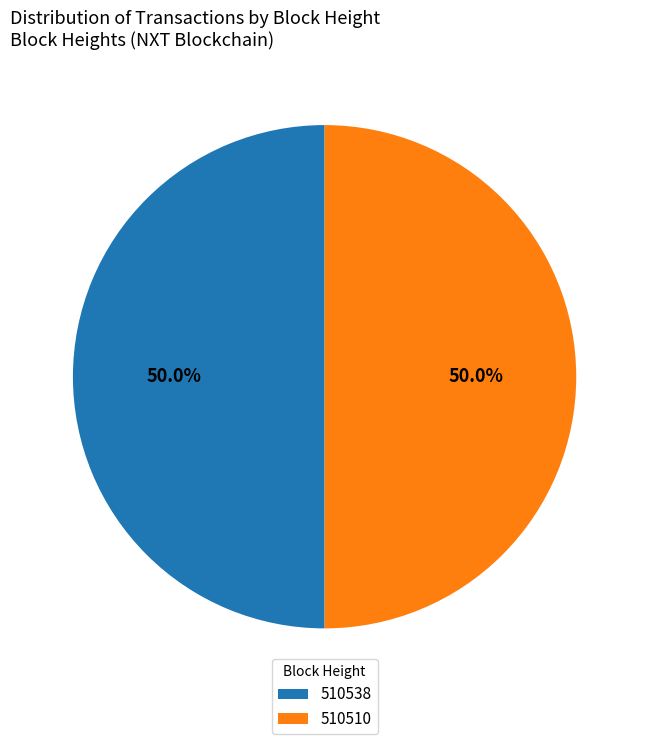

Is the sum of 510510 and 510538 greater than half?

Yes